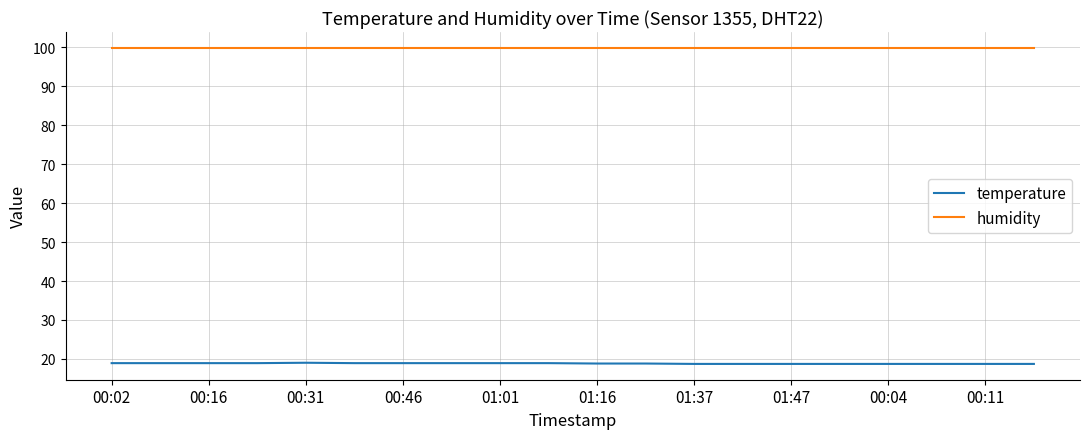

Count the number of data series in this chart.

2